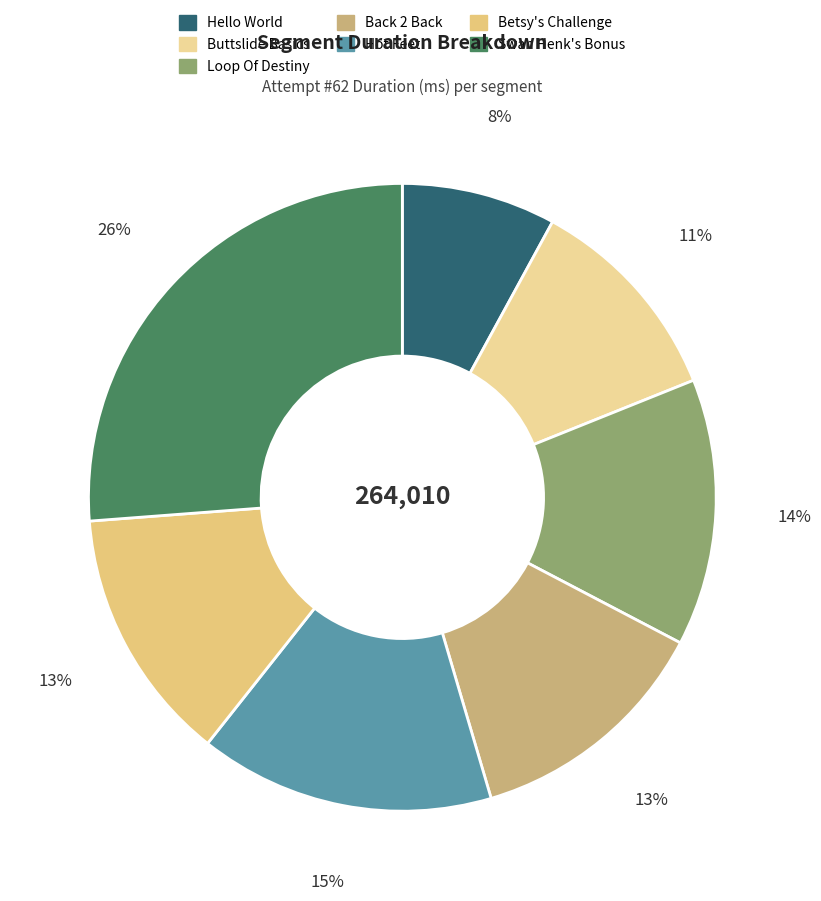

Combined, do Betsy's Challenge and Loop Of Destiny account for over 50%?

No